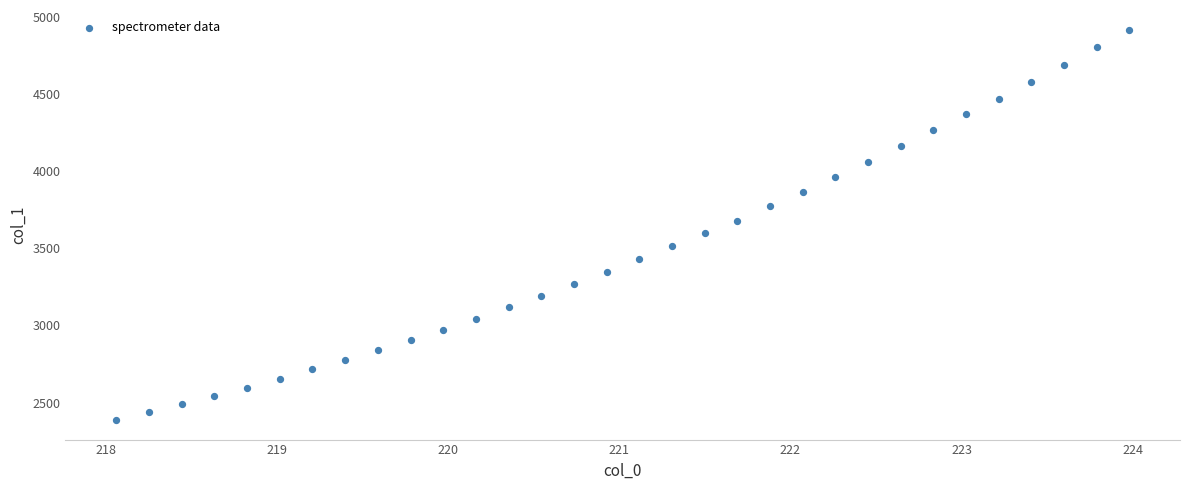

What is the range of Y values (max minus min)?

2530.2